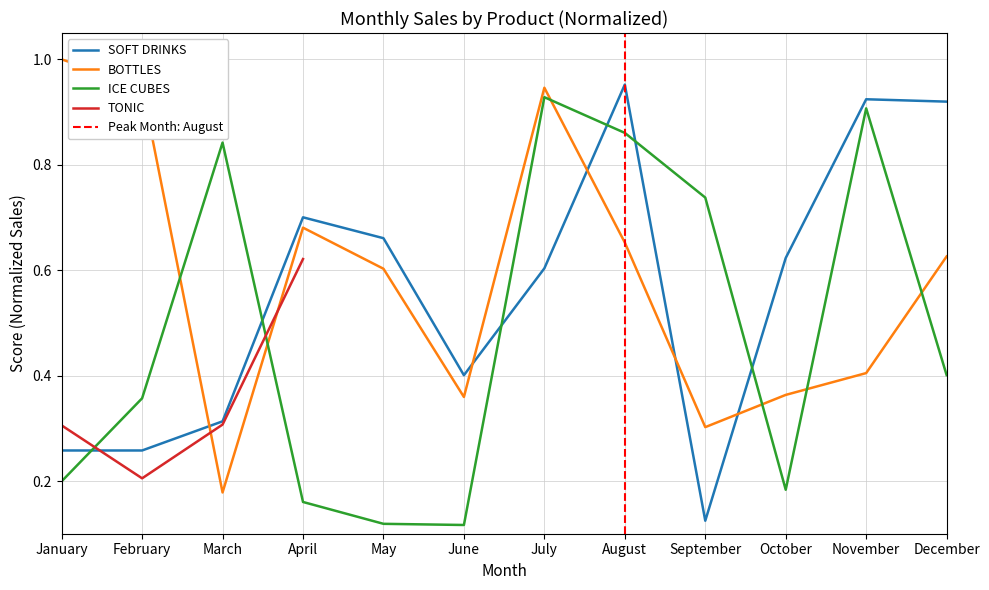

At which category is the sum across all series the highest?

July